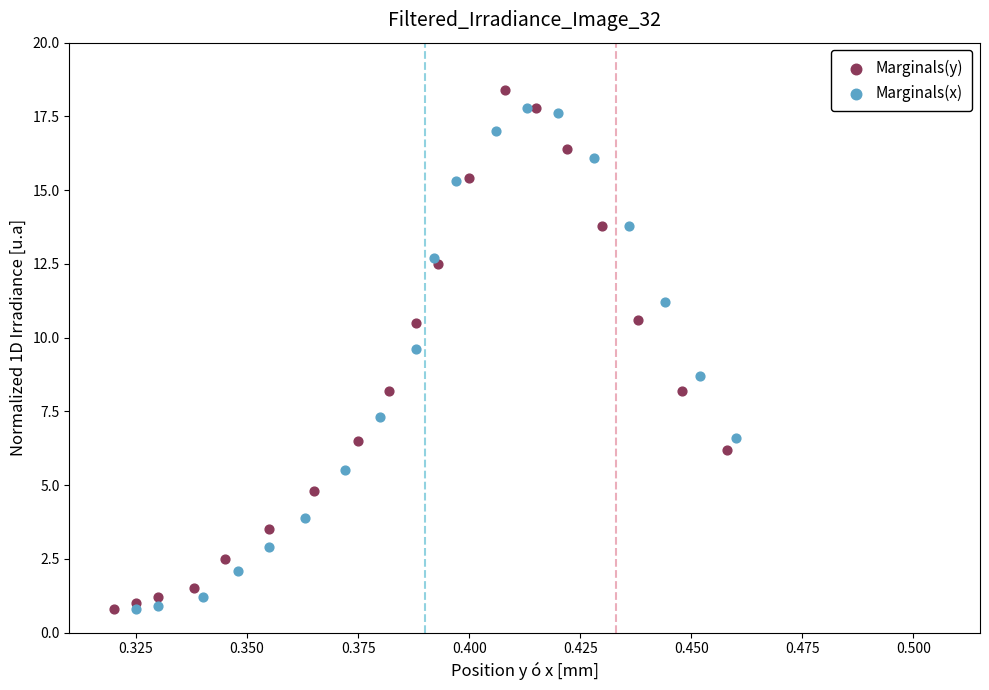

Which series has the widest spread of Y values?

Marginals(y)